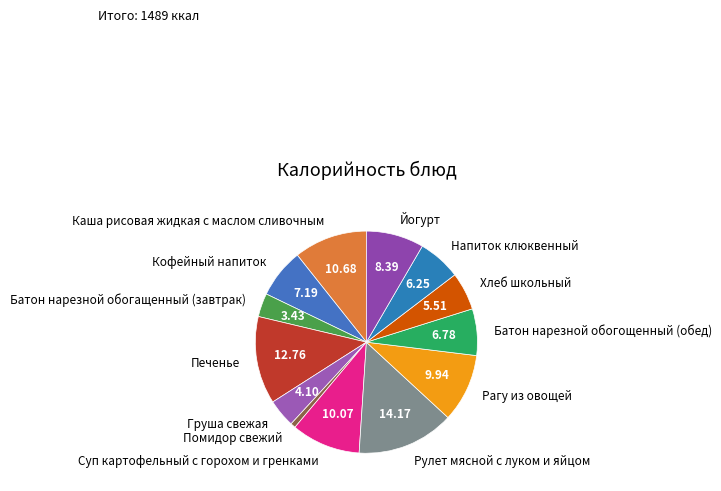

Does any single category account for the majority?

No